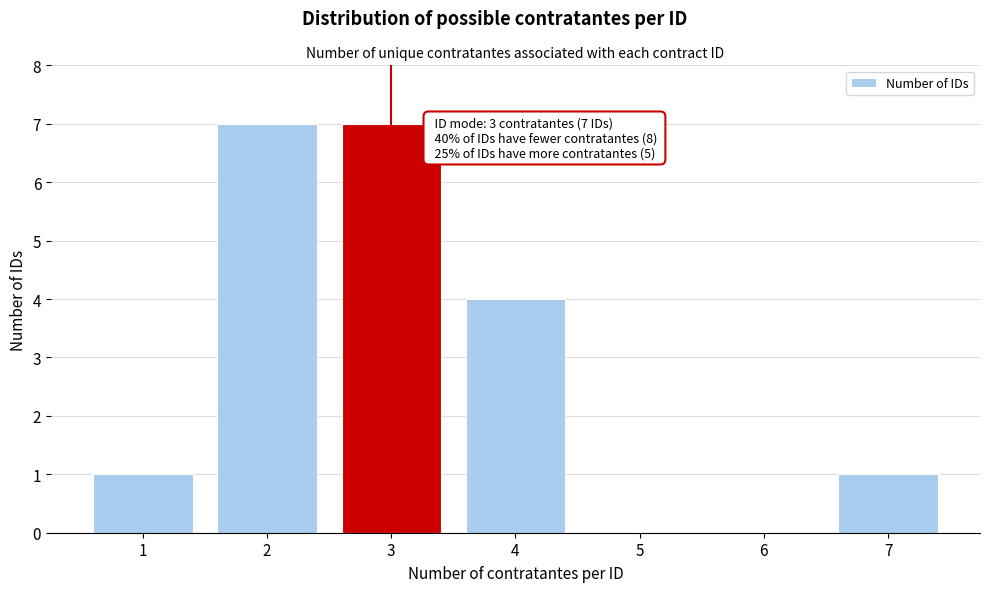

Reading left to right, list all the values displayed in this chart.

1=1	2=7	3=7	4=4	5=0	6=0	7=1